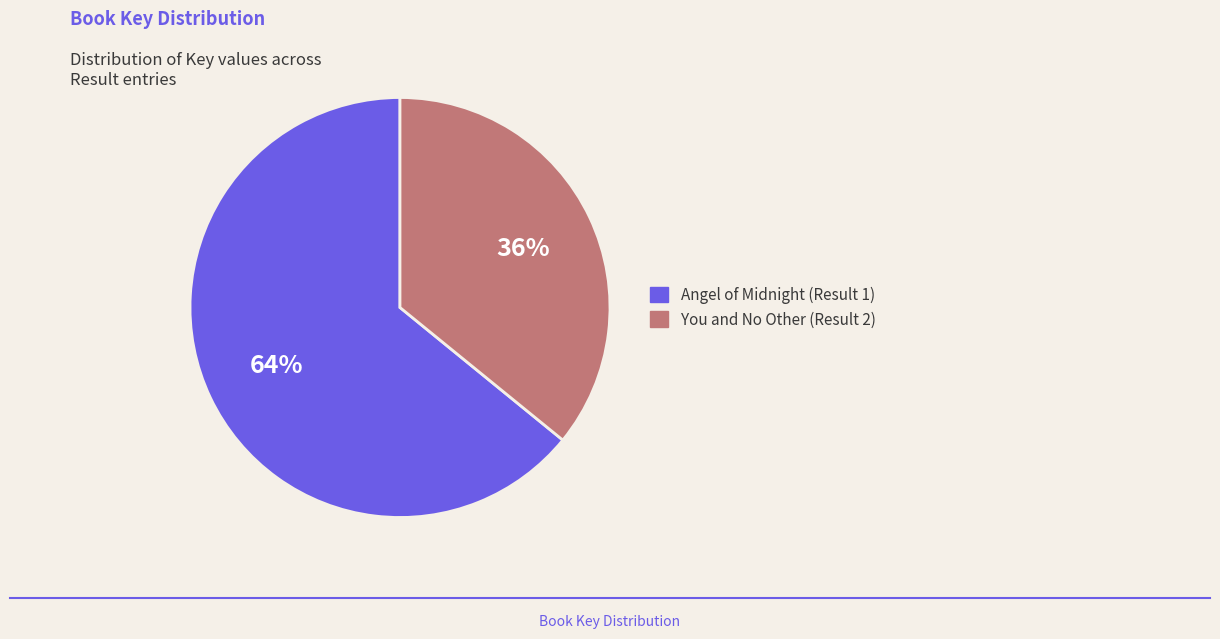

Approximately how many times larger is the value at You and No Other (Result 2) compared to Angel of Midnight (Result 1)?

0.6